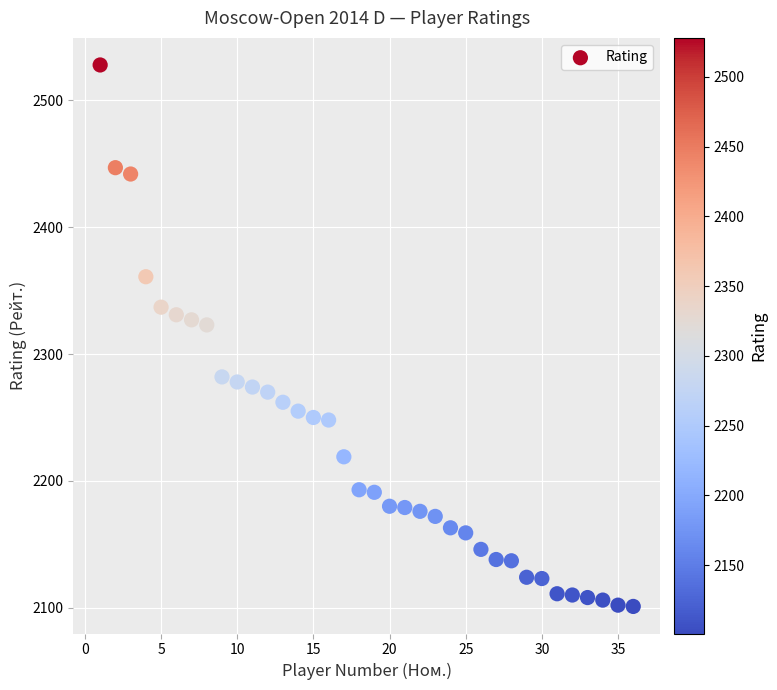

What is the range of Y values (max minus min)?

427